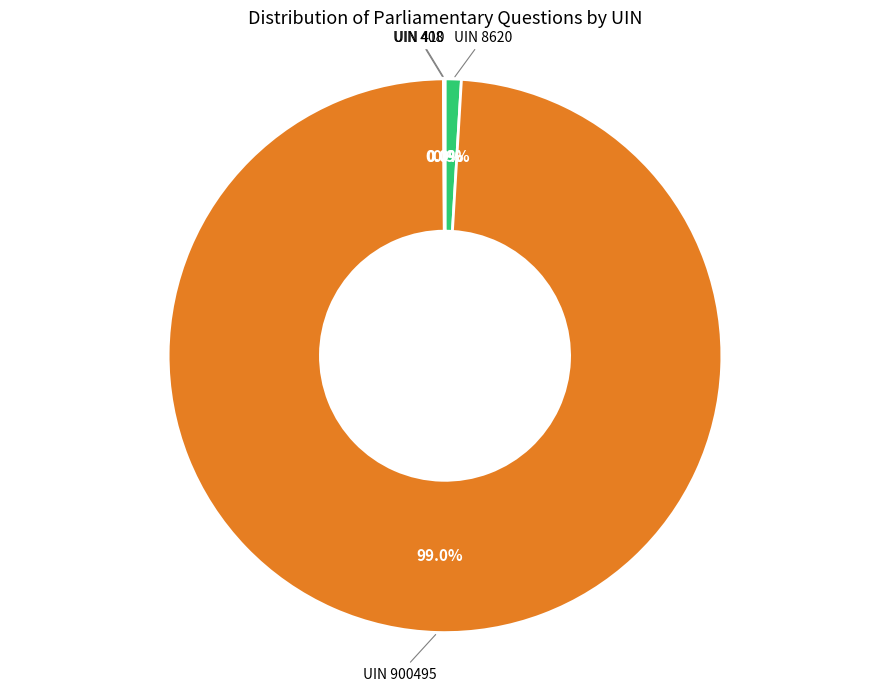

Does any single category account for the majority?

Yes